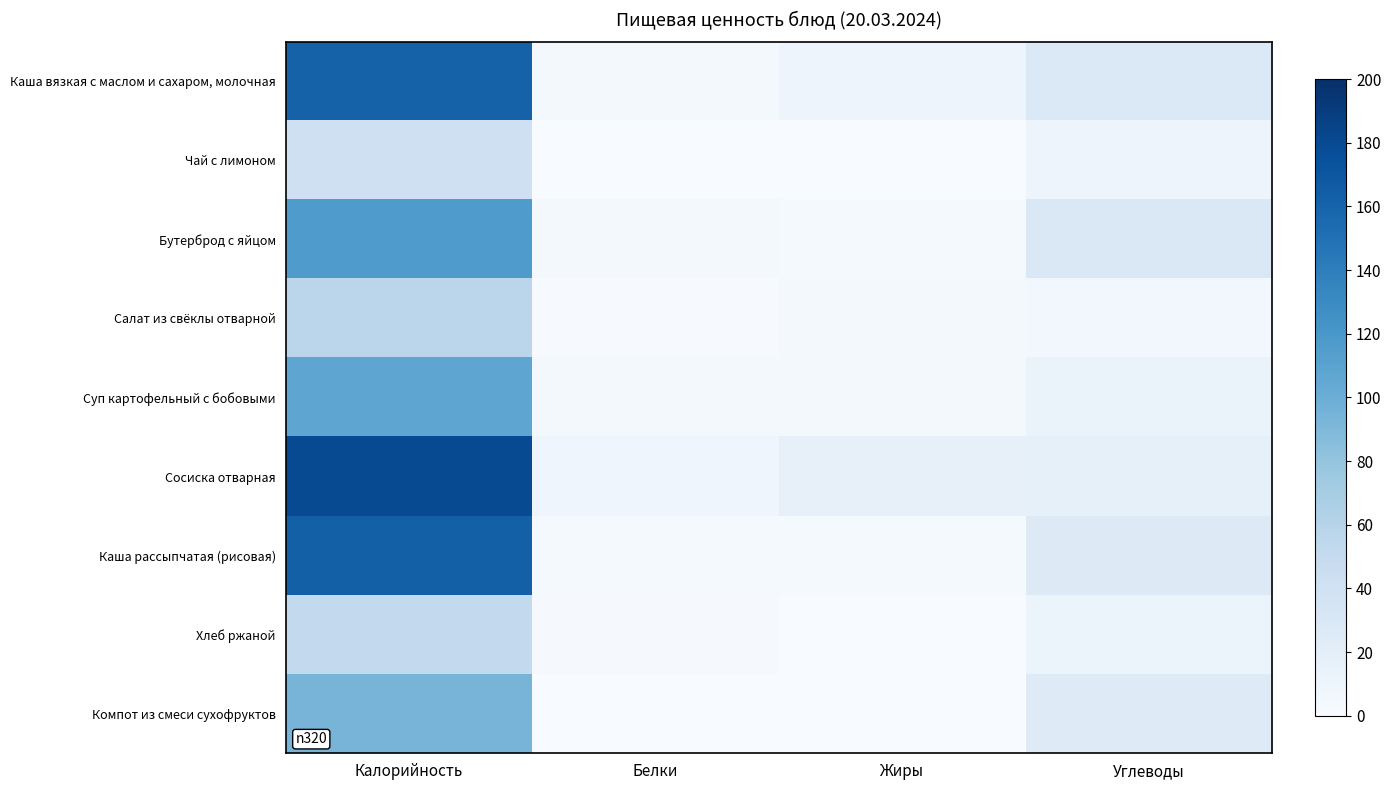

Reading left to right, transcribe all the data shown in this chart.

Каша вязкая с маслом и сахаром, молочная: Калорийность=161.0	Белки=3.4	Жиры=9.6	Углеводы=27.8
Чай с лимоном: Калорийность=41.6	Белки=0.5	Жиры=0.0	Углеводы=9.9
Бутерброд с яйцом: Калорийность=116.9	Белки=3.6	Жиры=2.7	Углеводы=29.2
Салат из свёклы отварной: Калорийность=56.3	Белки=0.9	Жиры=3.6	Углеводы=5.0
Суп картофельный с бобовыми: Калорийность=107.8	Белки=4.4	Жиры=4.2	Углеводы=13.1
Сосиска отварная: Калорийность=179.2	Белки=8.3	Жиры=16.0	Углеводы=17.0
Каша рассыпчатая (рисовая): Калорийность=162.5	Белки=2.4	Жиры=2.9	Углеводы=25.0
Хлеб ржаной: Калорийность=52.2	Белки=2.0	Жиры=0.4	Углеводы=10.2
Компот из смеси сухофруктов: Калорийность=94.2	Белки=0.0	Жиры=0.0	Углеводы=24.8